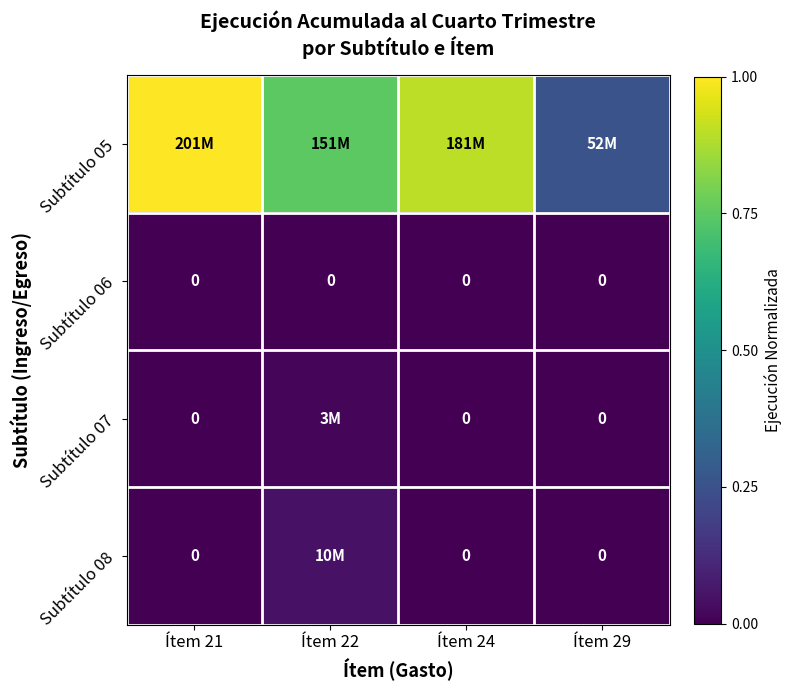

Which series has the largest total across all categories?

Subtítulo 05